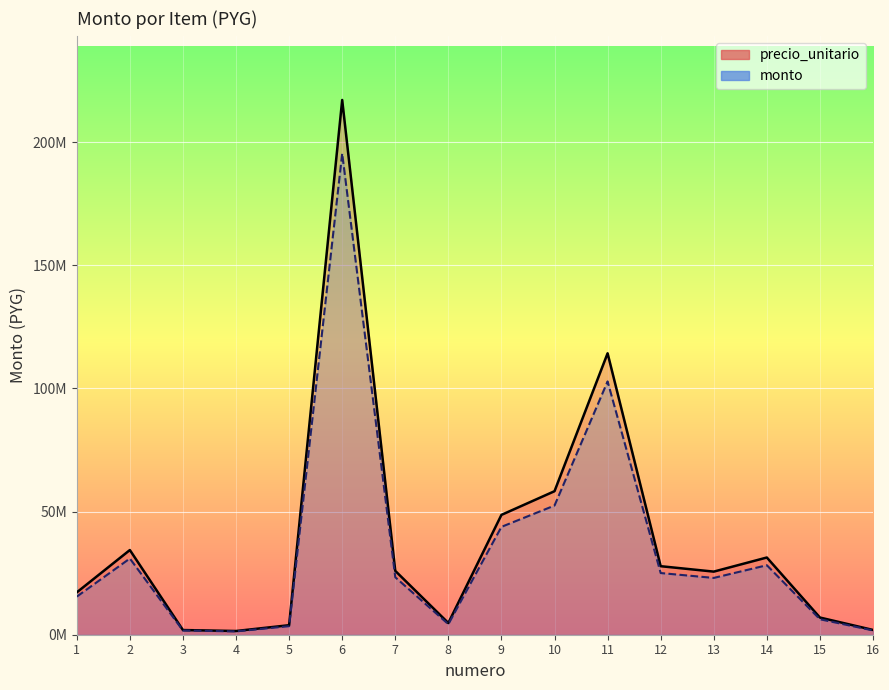

Does the chart display data point markers on the line(s)?

No